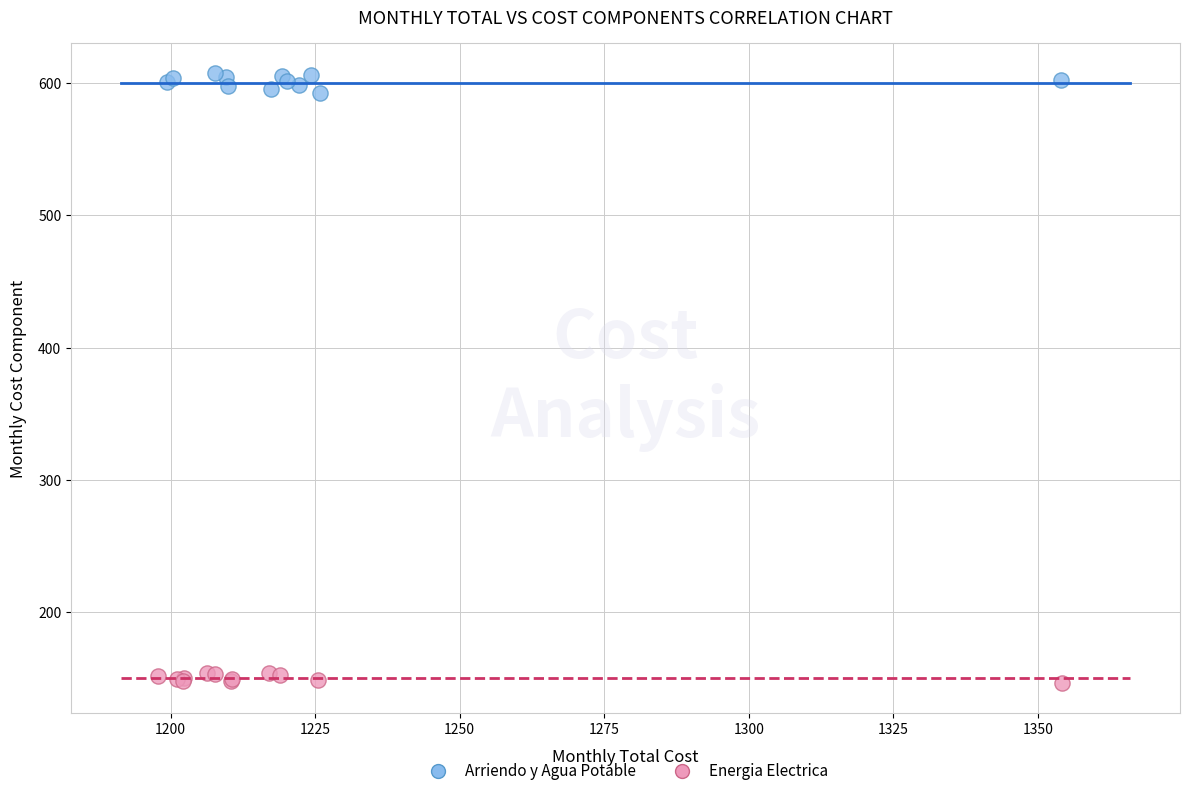

Which series contains the highest Y value?

Arriendo y Agua Potable